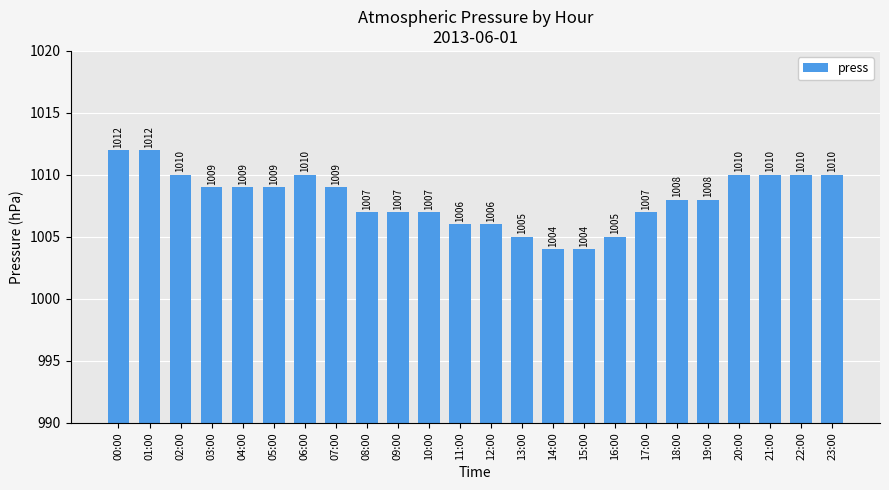

Reading left to right, list all the values displayed in this chart.

1012	1012	1010	1009	1009	1009	1010	1009	1007	1007	1007	1006	1006	1005	1004	1004	1005	1007	1008	1008	1010	1010	1010	1010